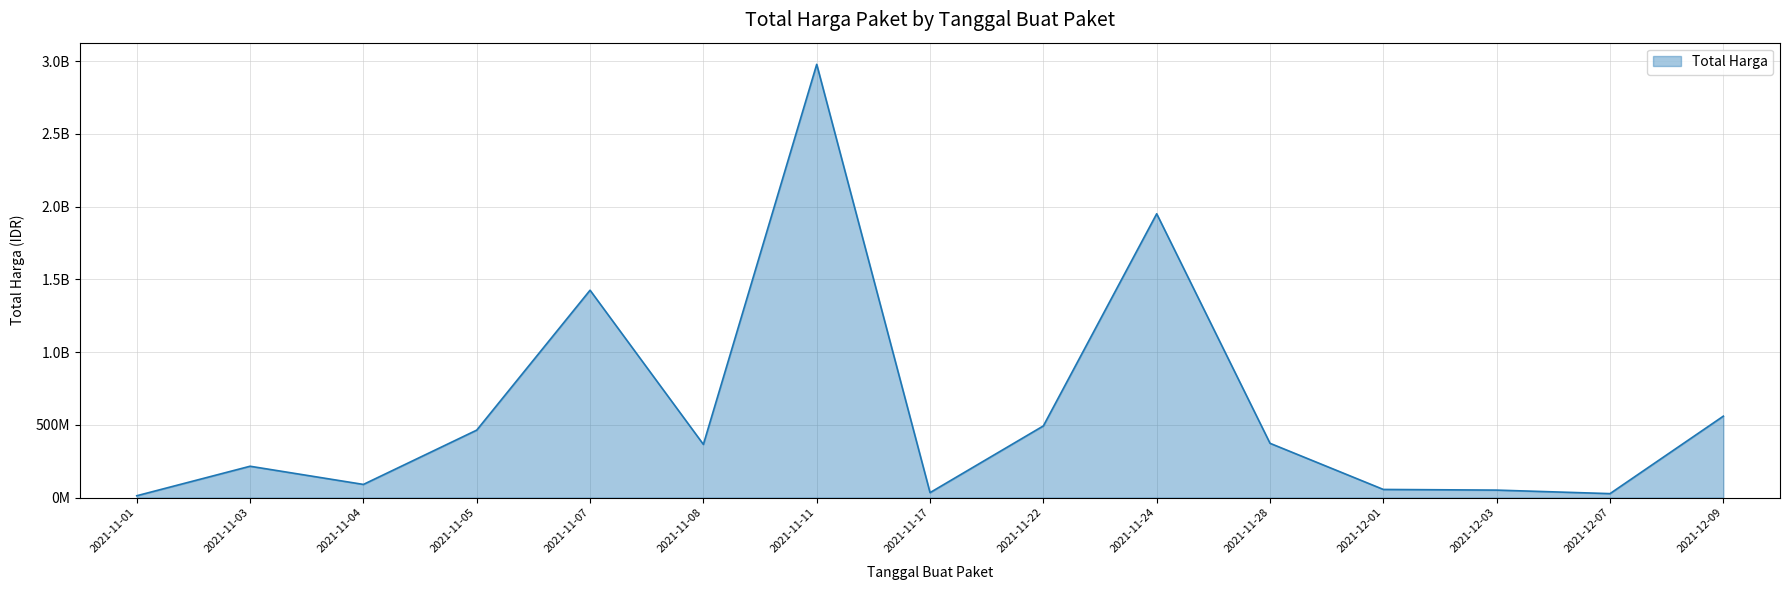

The chart shows a value of 56152800 at 2021-12-01. True or false?

True